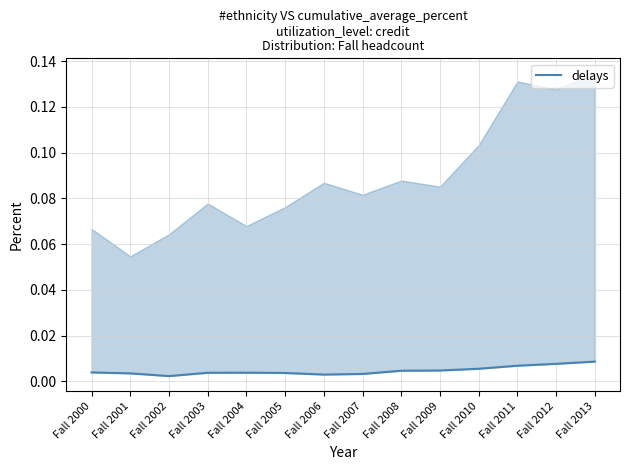

Reading left to right, what are all the values shown in this chart?

Fall 2000=0.0	Fall 2001=0.0	Fall 2002=0.0	Fall 2003=0.0	Fall 2004=0.0	Fall 2005=0.0	Fall 2006=0.0	Fall 2007=0.0	Fall 2008=0.0	Fall 2009=0.0	Fall 2010=0.0	Fall 2011=0.0	Fall 2012=0.0	Fall 2013=0.0